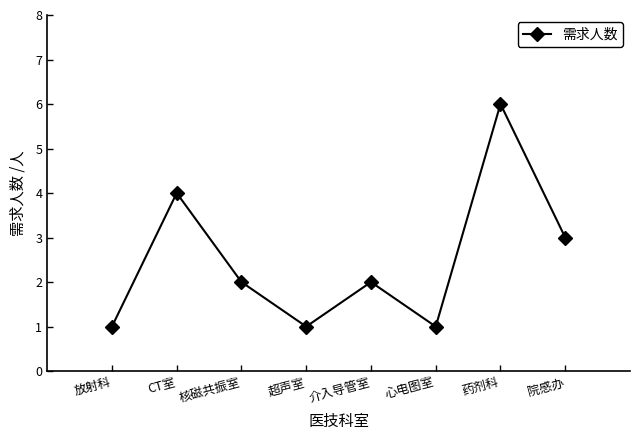

How many interior local valleys (lower than both neighbors) does the data have?

2